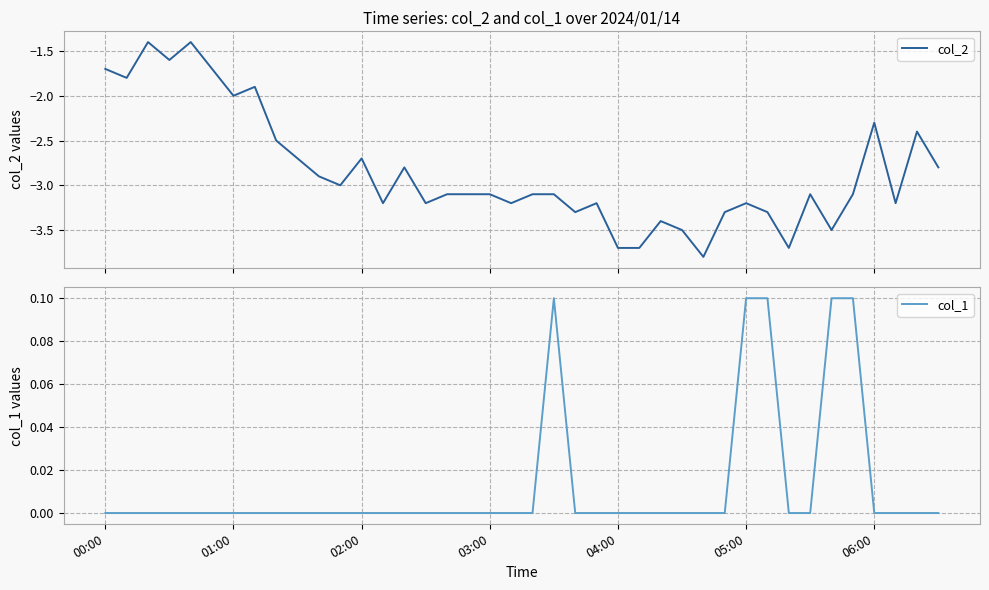

At which label is col_1 closest to 0?

00:00